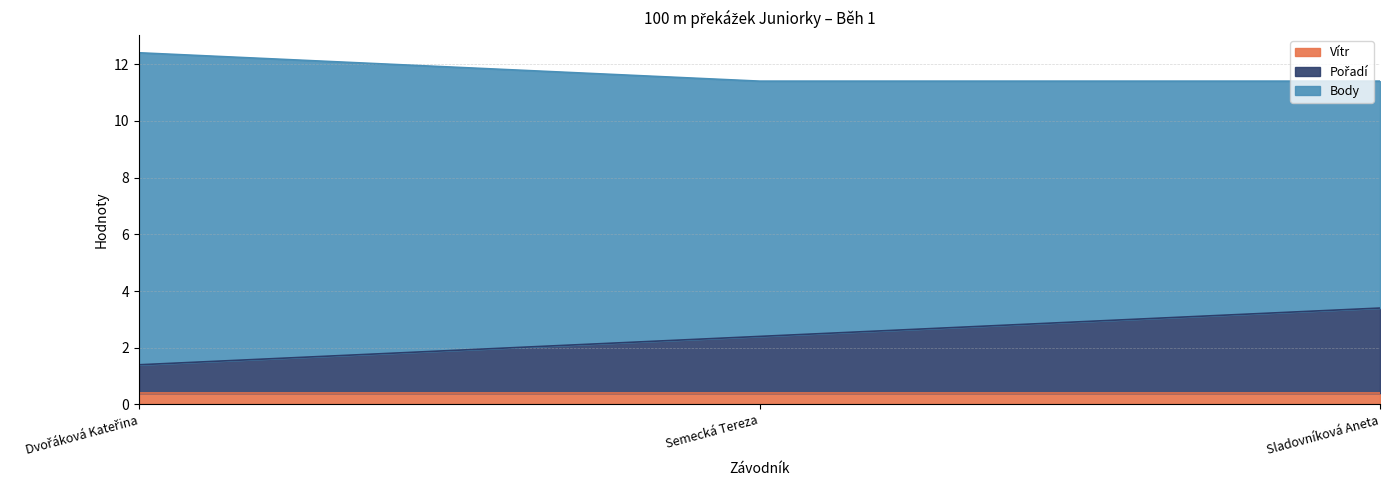

At which category is the sum across all series the highest?

Dvořáková Kateřina